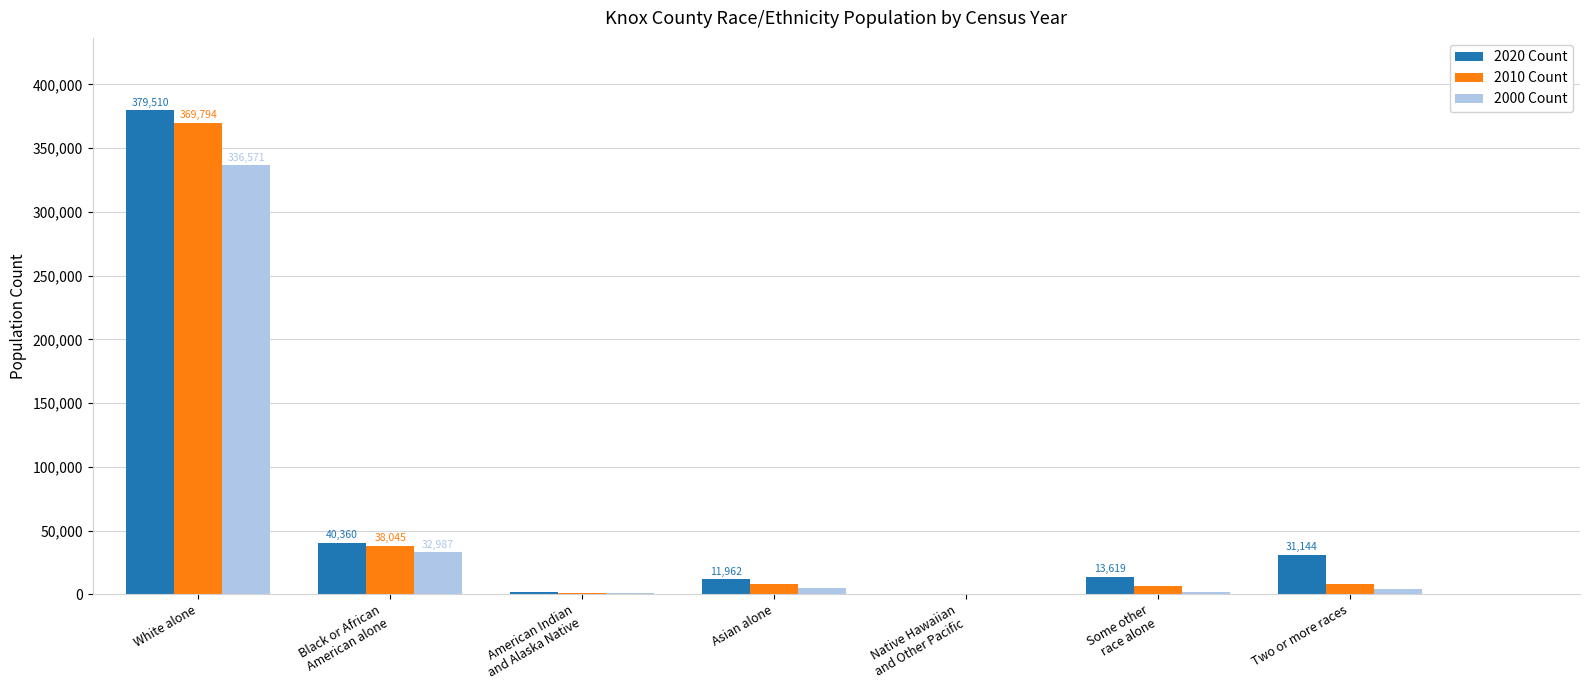

Which category has the highest value across all series?

White alone